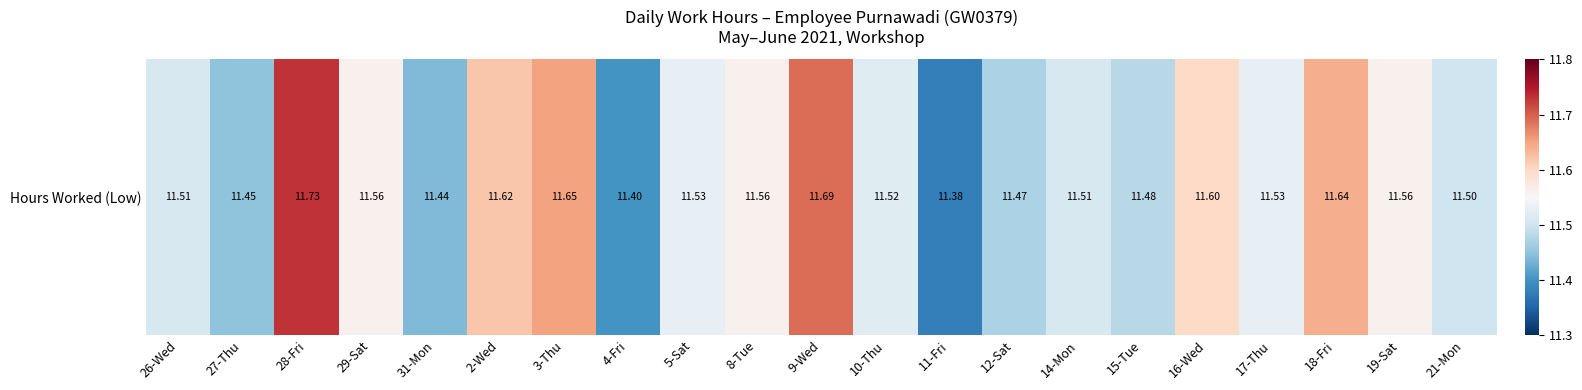

Reading left to right, transcribe all the data shown in this chart.

26-Wed=11.5	27-Thu=11.4	28-Fri=11.7	29-Sat=11.6	31-Mon=11.4	2-Wed=11.6	3-Thu=11.7	4-Fri=11.4	5-Sat=11.5	8-Tue=11.6	9-Wed=11.7	10-Thu=11.5	11-Fri=11.4	12-Sat=11.5	14-Mon=11.5	15-Tue=11.5	16-Wed=11.6	17-Thu=11.5	18-Fri=11.6	19-Sat=11.6	21-Mon=11.5